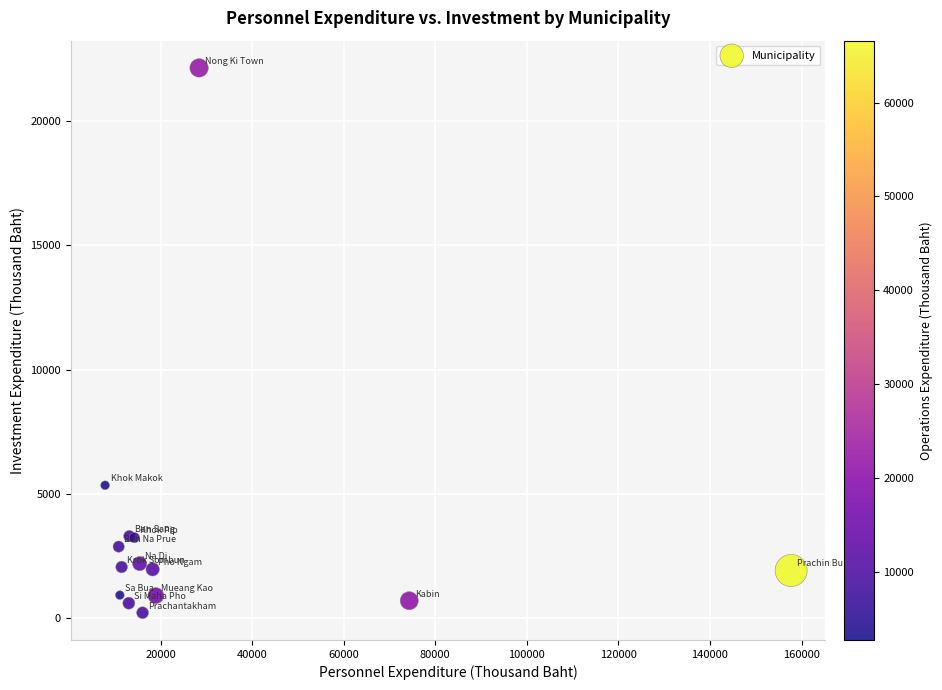

What Y value in the scatter plot is closest to 11179?

5350.2